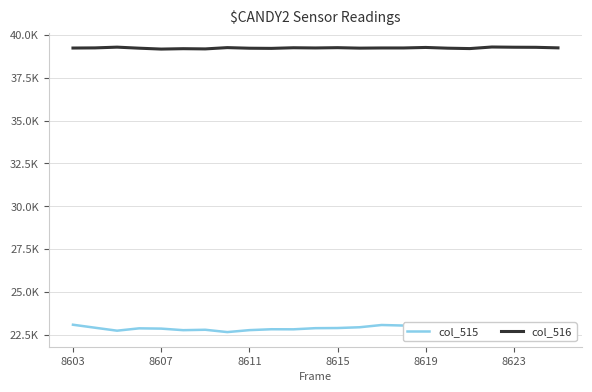

What are all the series names shown in the legend?

col_515, col_516